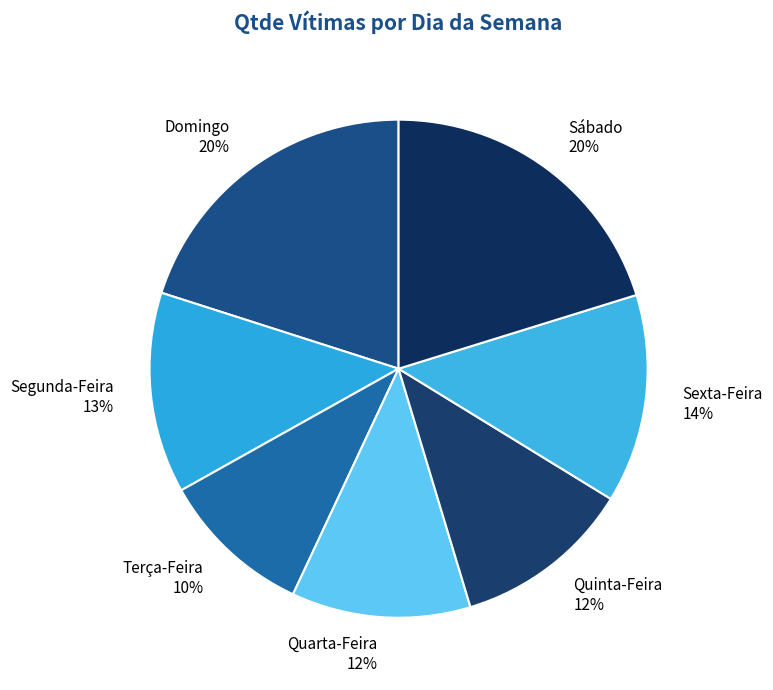

Which has a higher value, Quarta-Feira 12% or Domingo 20%?

Domingo 20%